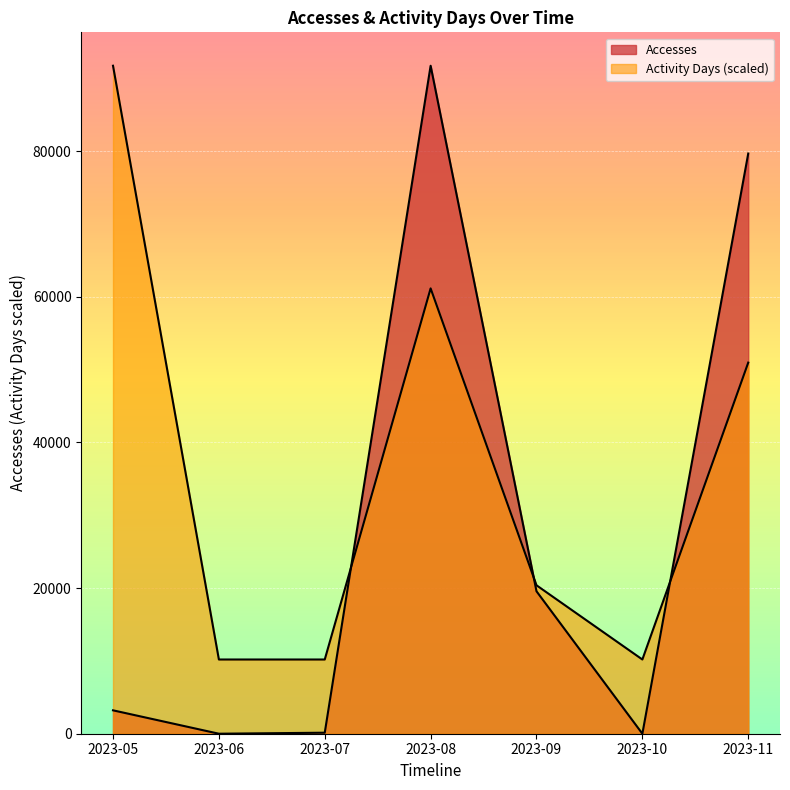

Rank the categories by Activity Days value from lowest to highest.

2023-06, 2023-07, 2023-10, 2023-09, 2023-11, 2023-08, 2023-05